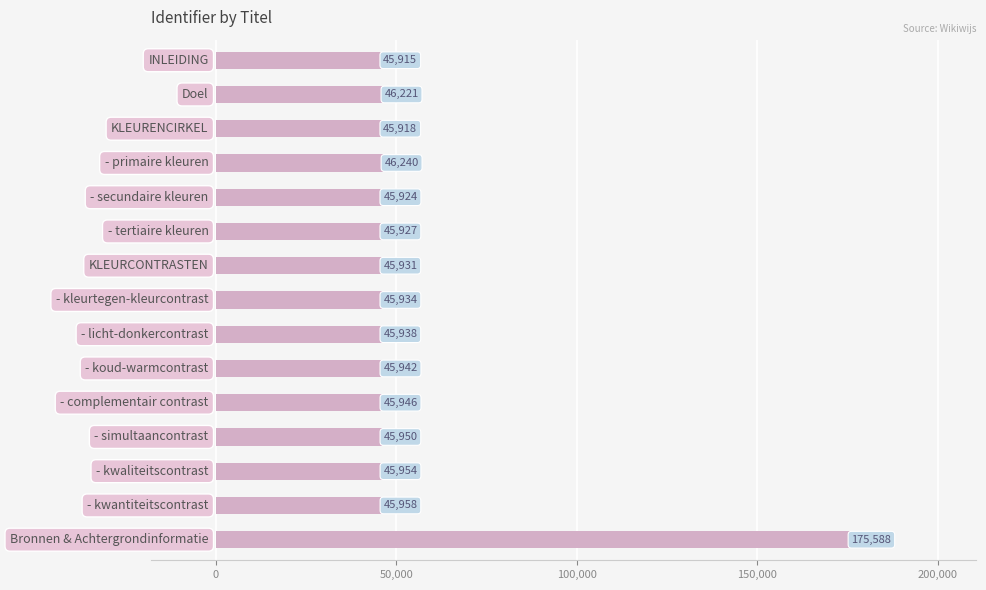

Reading bottom to top, what are all the values shown in this chart?

175588	45958	45954	45950	45946	45942	45938	45934	45931	45927	45924	46240	45918	46221	45915